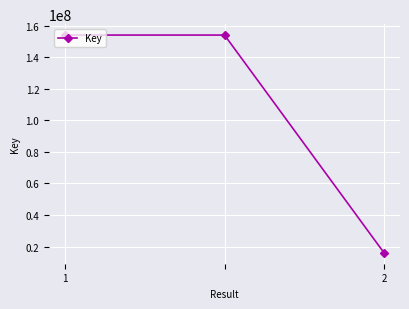

What is the greatest value displayed?

153990730